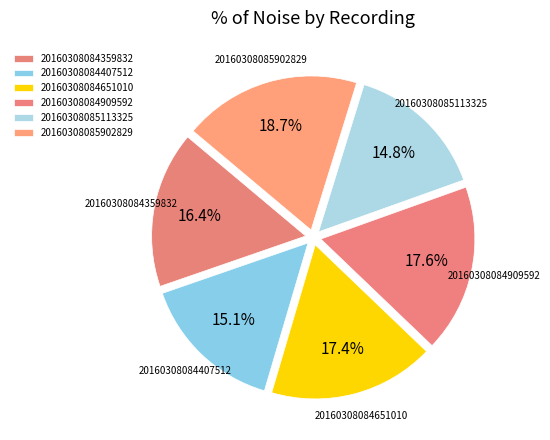

Is there any slice that represents more than half of the pie?

No